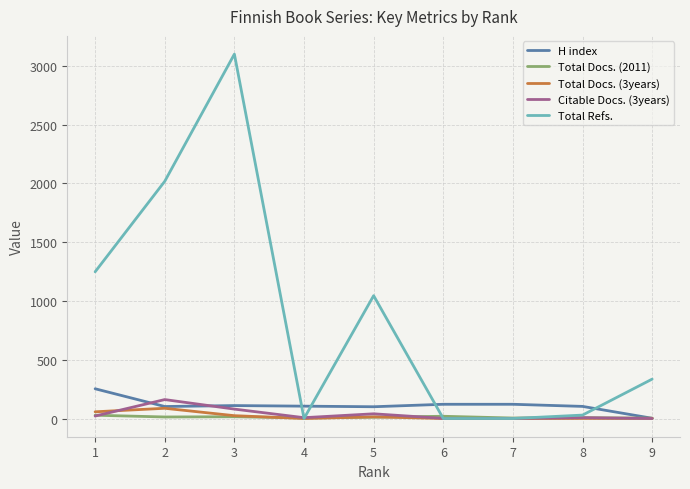

Which category has the highest value across all series?

3